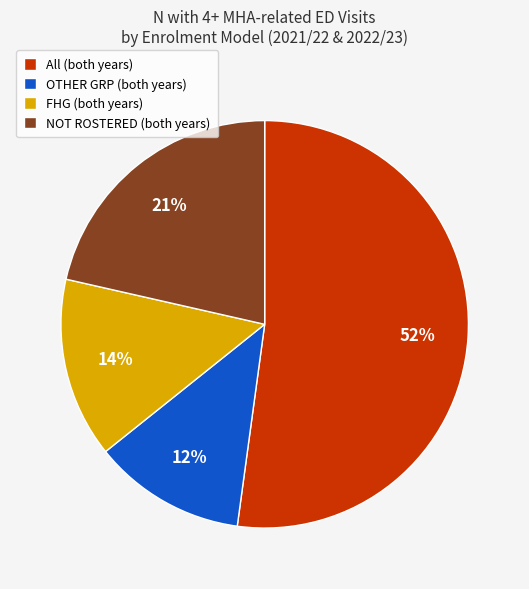

Does FHG (both years) represent more than half of the total?

No